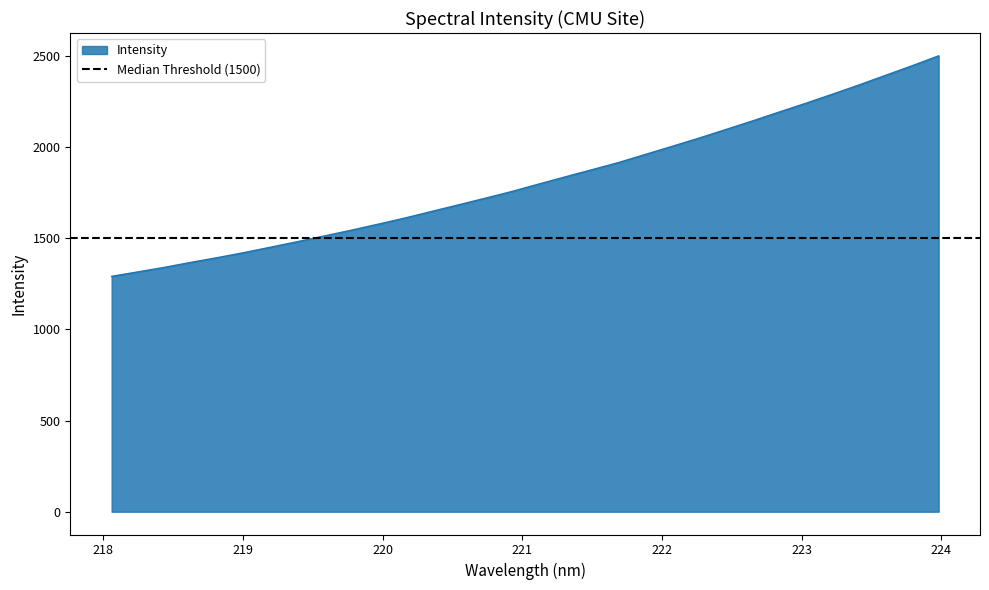

What is the average value?

1819.4